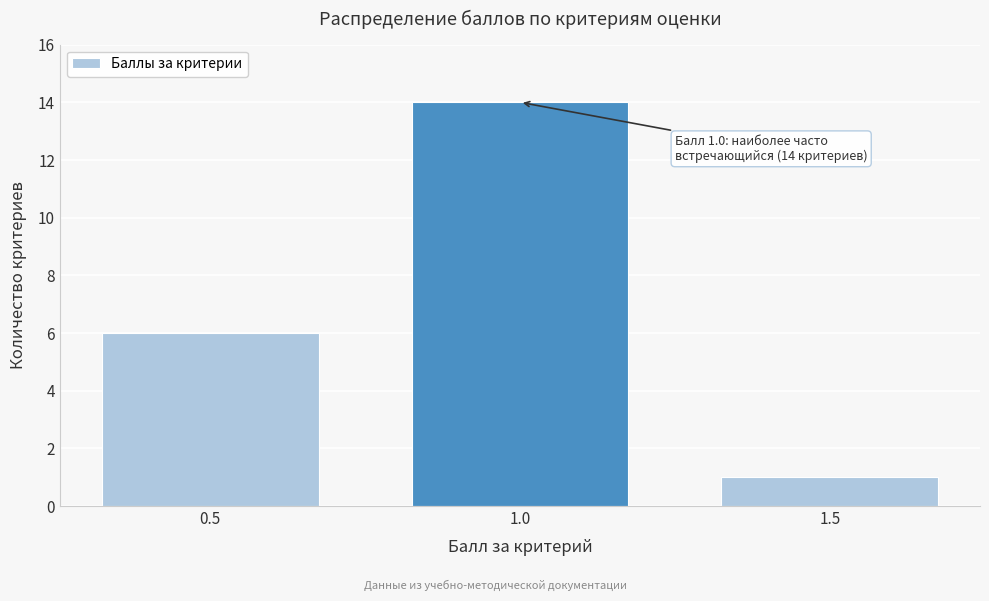

Reading left to right, list all the values displayed in this chart.

6	14	1